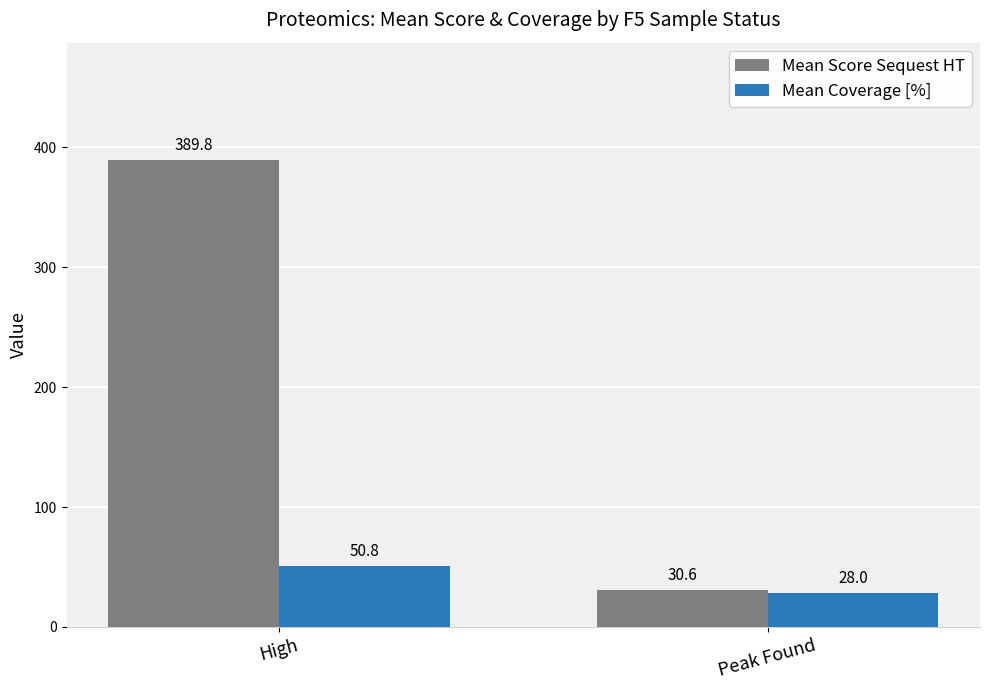

What is the average value of the Mean Coverage [%] series?

39.4